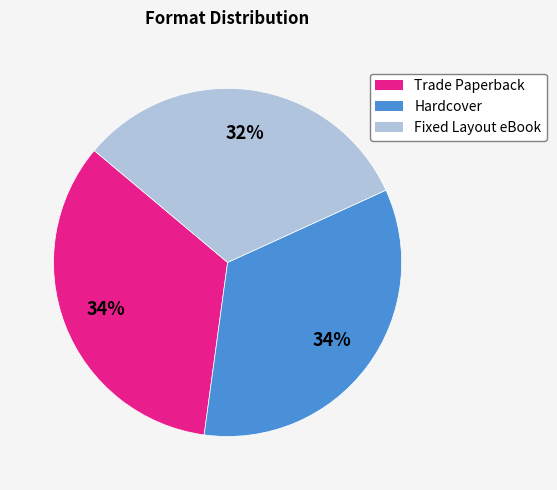

How many slices are in this pie chart?

3